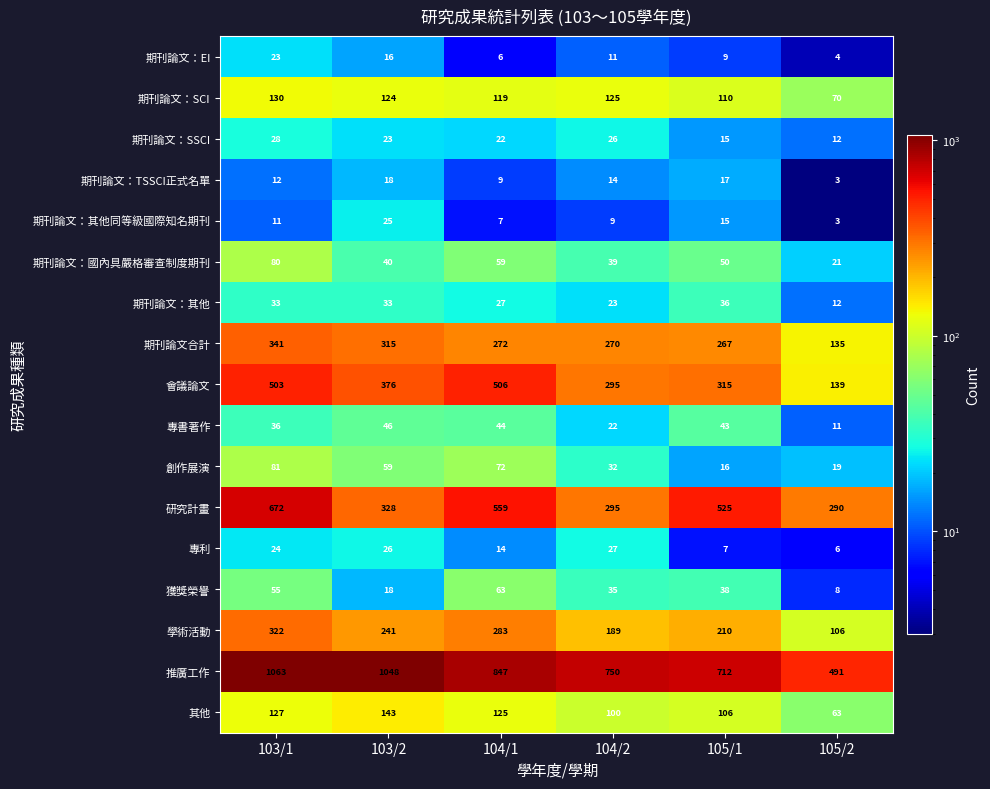

What is the spread (max minus min) of values at 105/1?

705